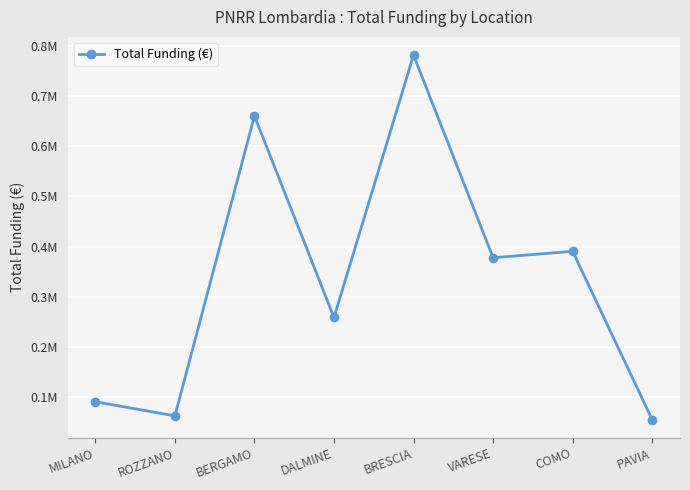

What is the greatest value displayed?

782028.5